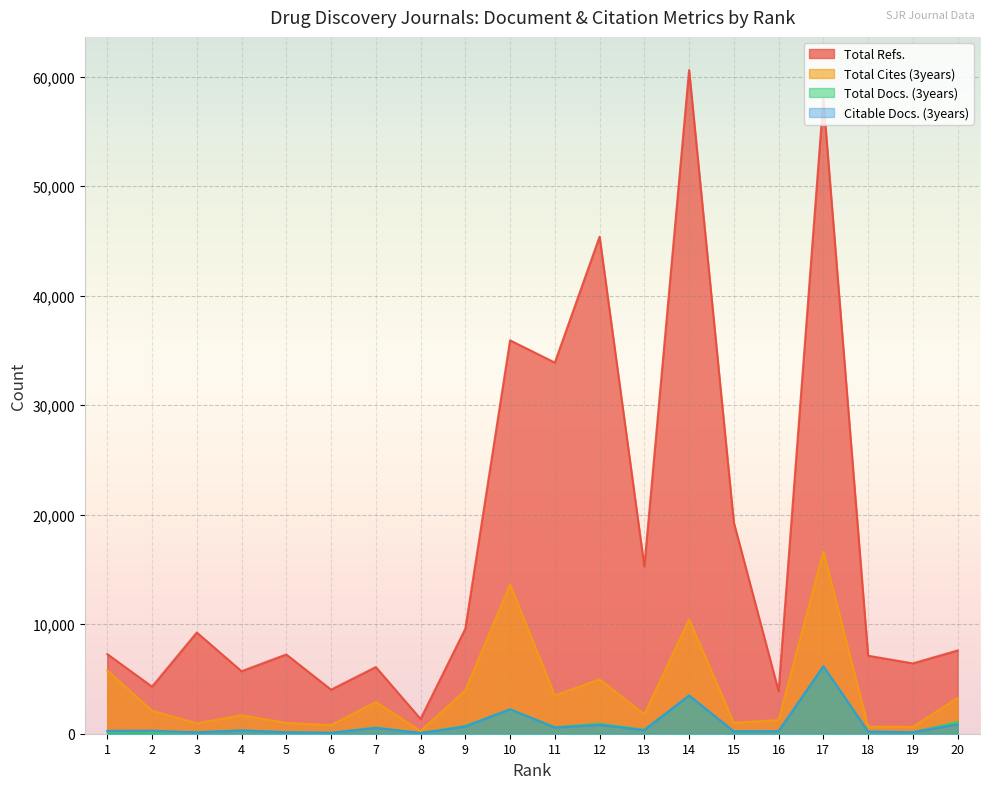

What is the value of the Total Docs. (3years) point at the 2nd from the left?

98